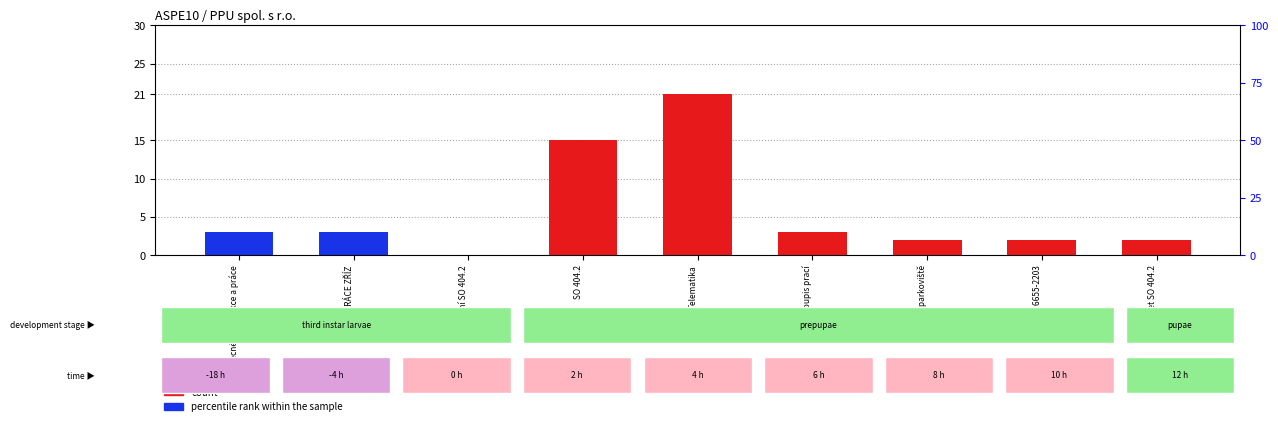

At which category is the sum across all series the highest?

Telematika